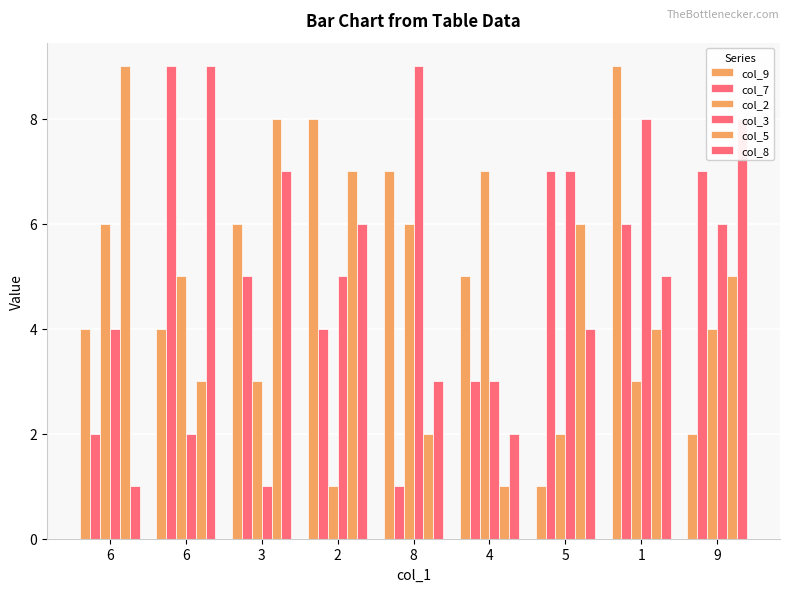

What is the difference between the col_2 values at 9 and 6?

1